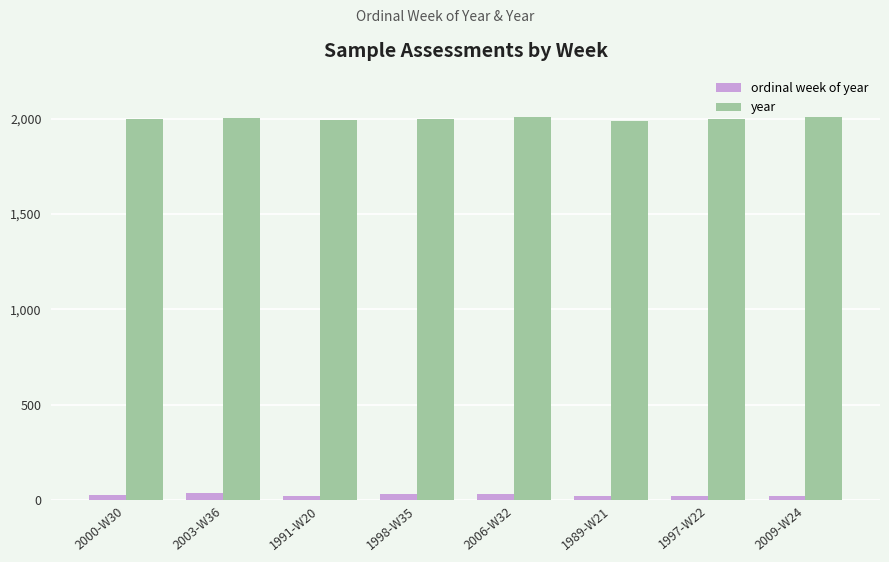

What is the greatest value displayed?

2009